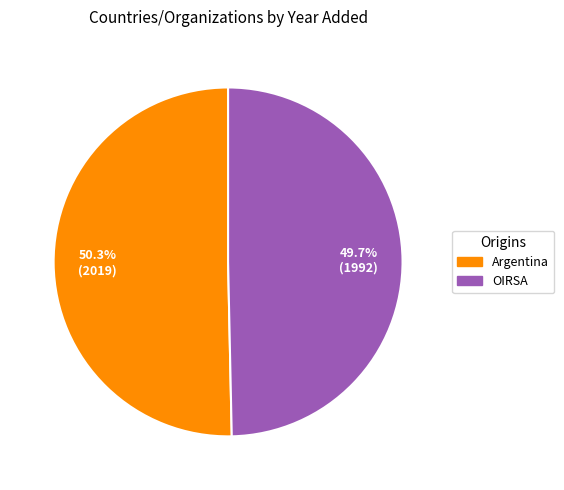

How many slices are in this pie chart?

2